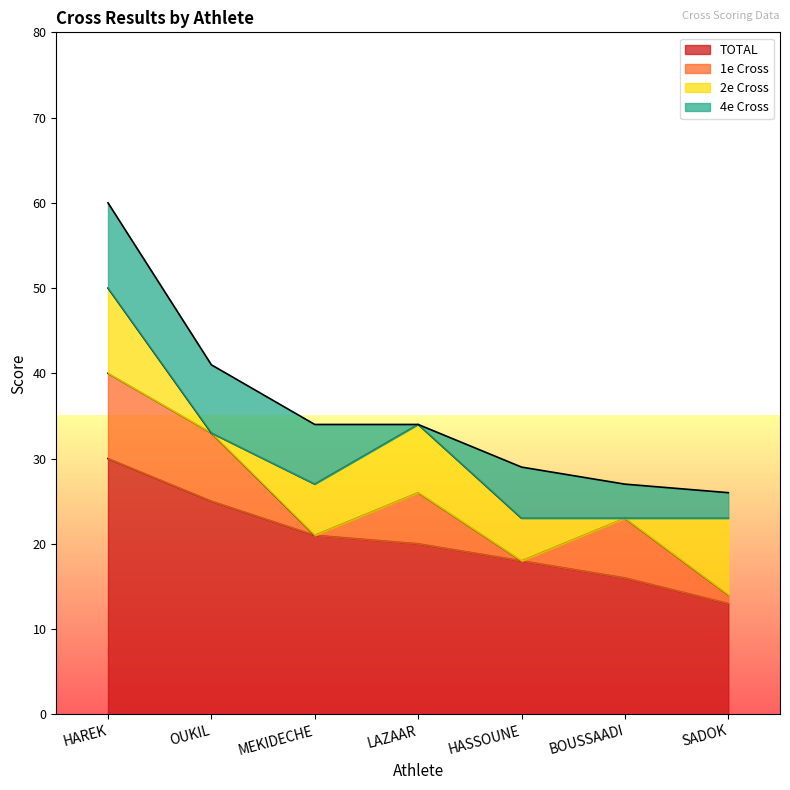

Count the 4e Cross values in the range 3 to 8.

5